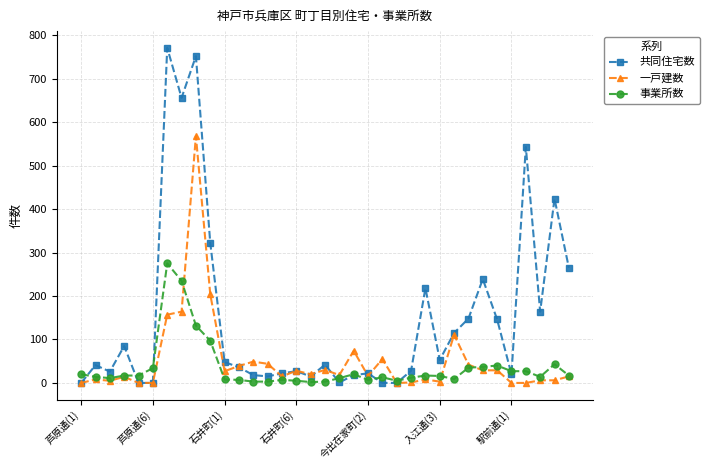

True or false: 共同住宅数 has more than 2 interior local peaks.

True